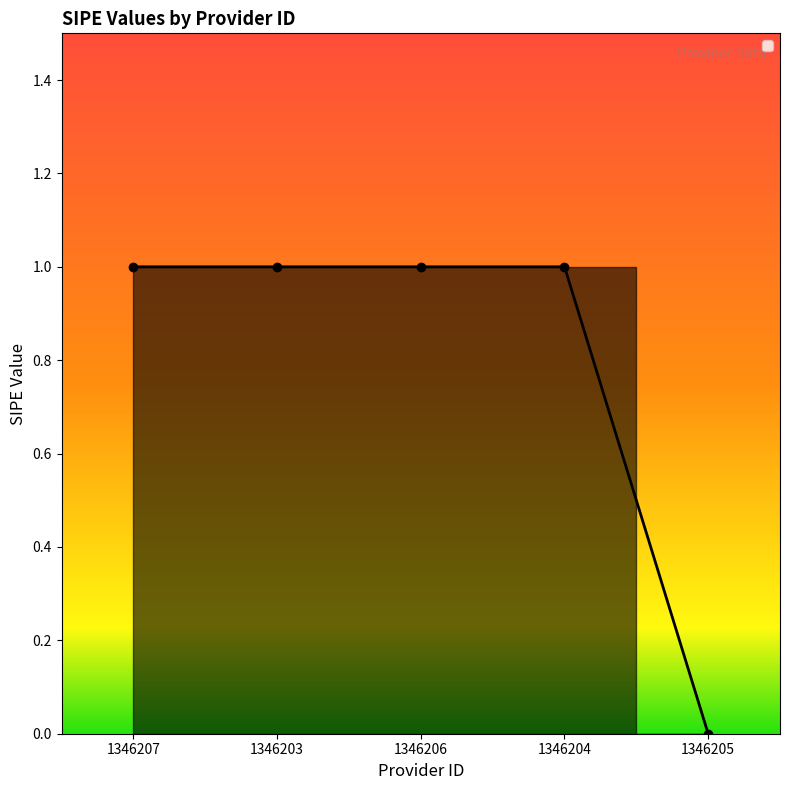

What is the maximum value shown in the chart?

1